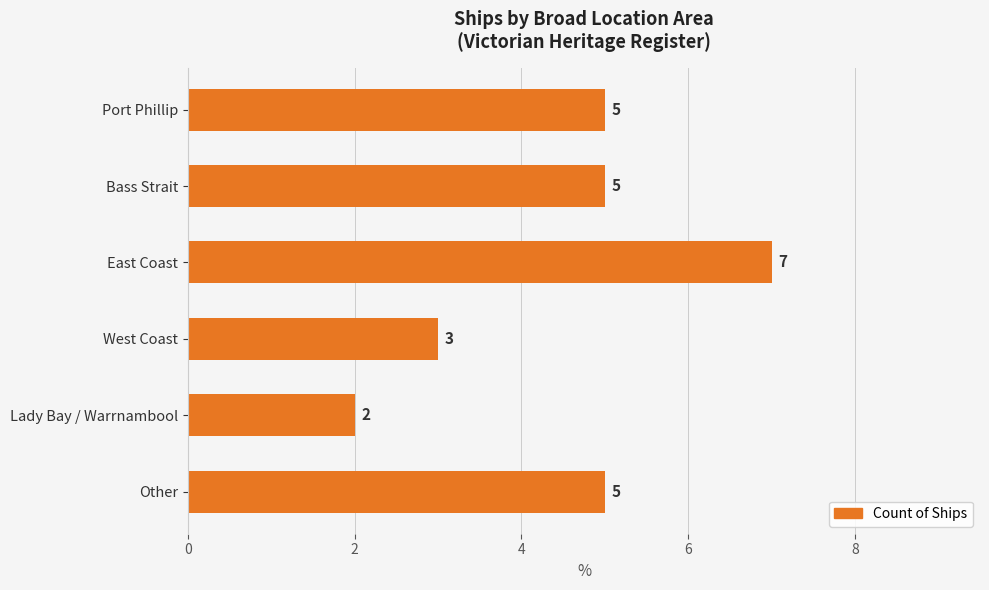

What is the label of the 1st bar from the bottom?

Other